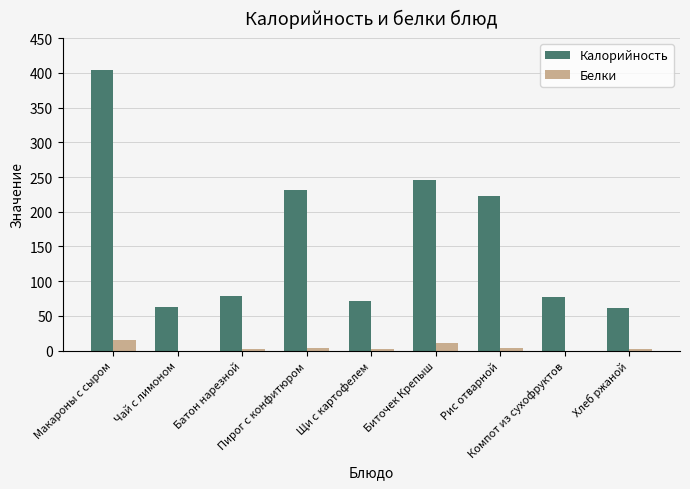

Which series has the largest total across all categories?

Калорийность